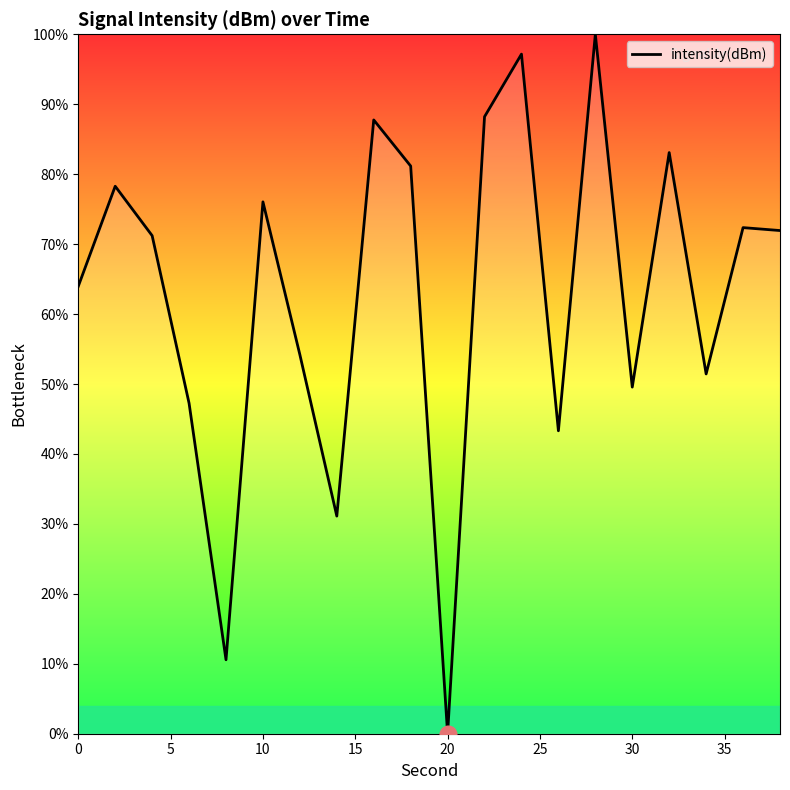

What is the difference between the maximum and minimum values?

100.0